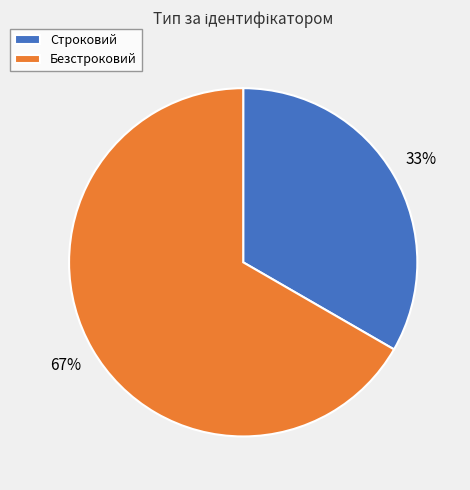

Rank the categories by value from lowest to highest.

Строковий, Безстроковий